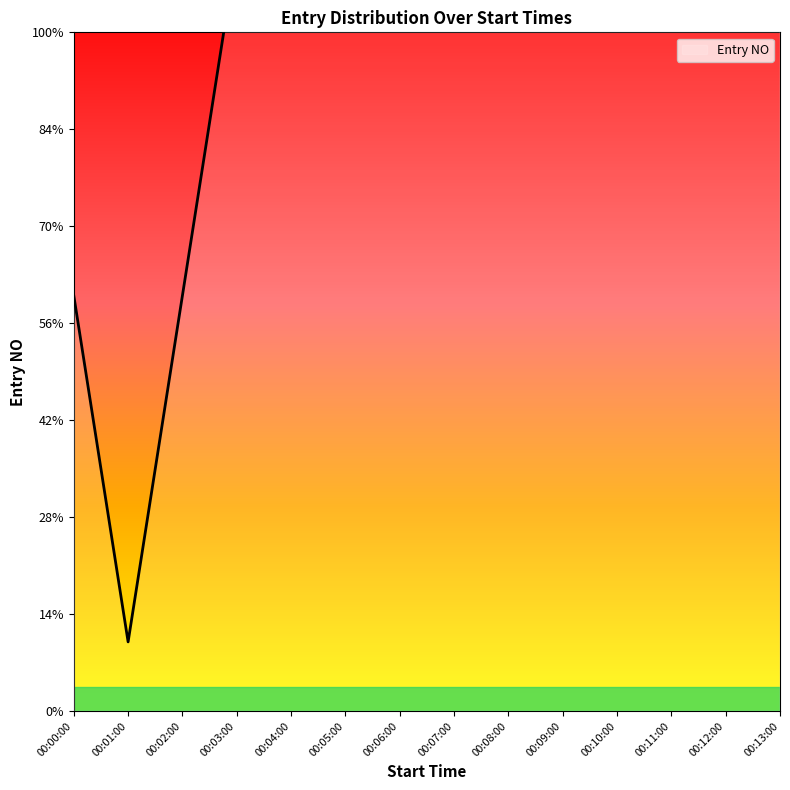

Rank the categories by value from highest to lowest.

00:13:00, 00:12:00, 00:11:00, 00:10:00, 00:09:00, 00:08:00, 00:07:00, 00:06:00, 00:05:00, 00:04:00, 00:03:00, 00:00:00, 00:02:00, 00:01:00